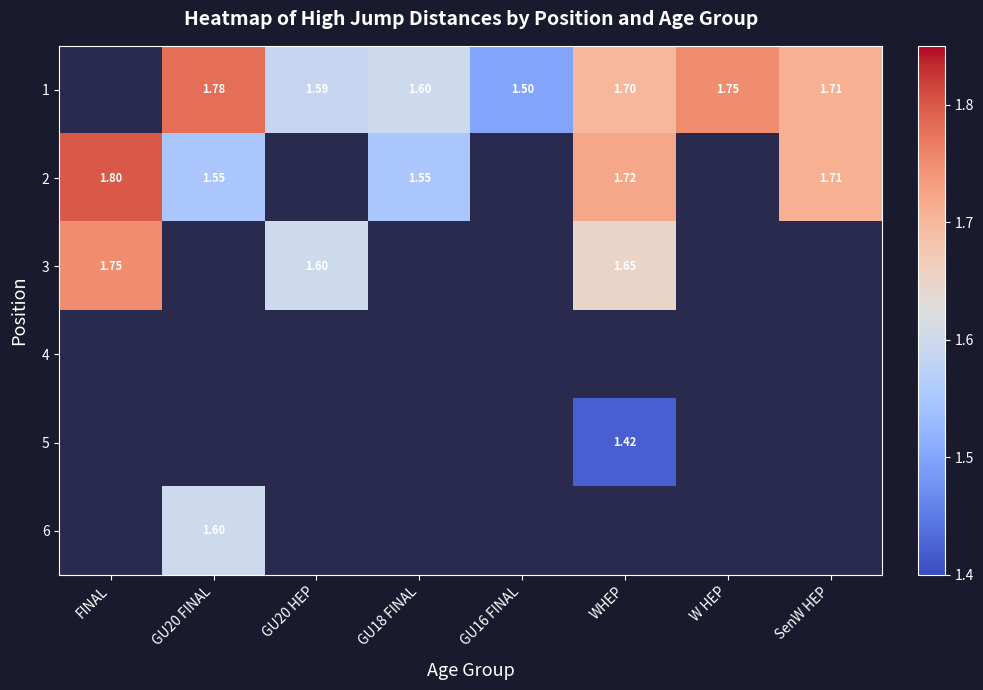

The 3 series shows 0.0 at GU16 FINAL. True or false?

True